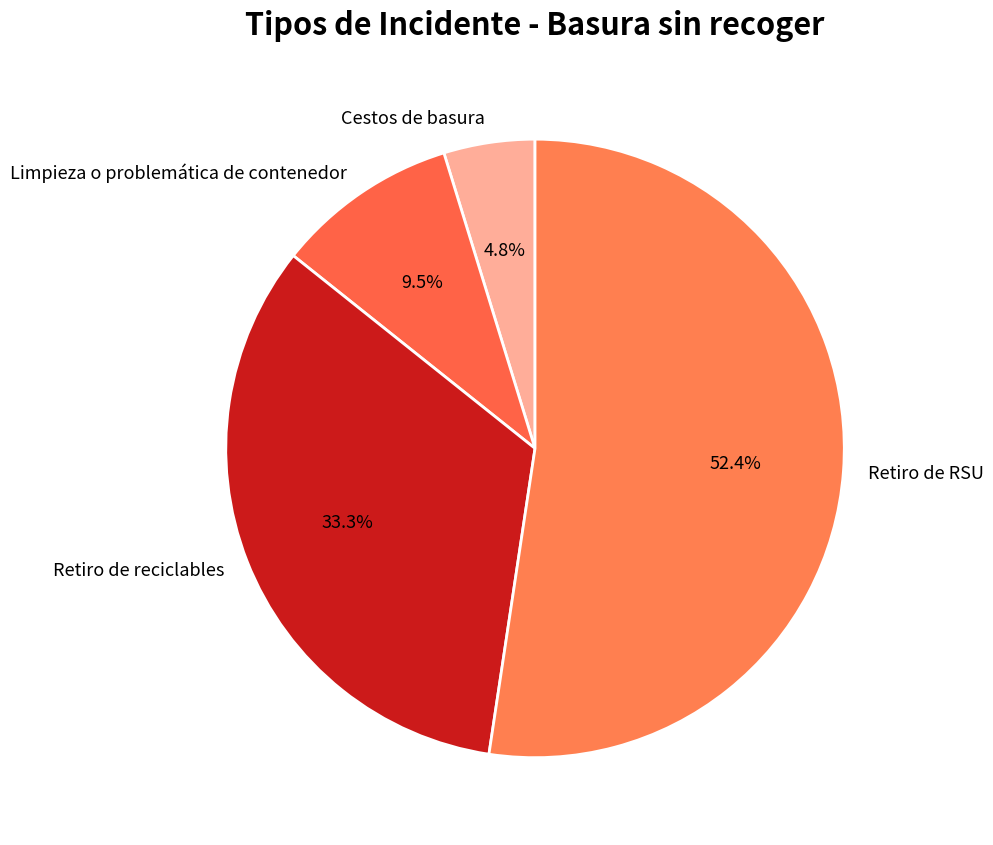

Between Retiro de RSU and Limpieza o problemática de contenedor, which is larger?

Retiro de RSU